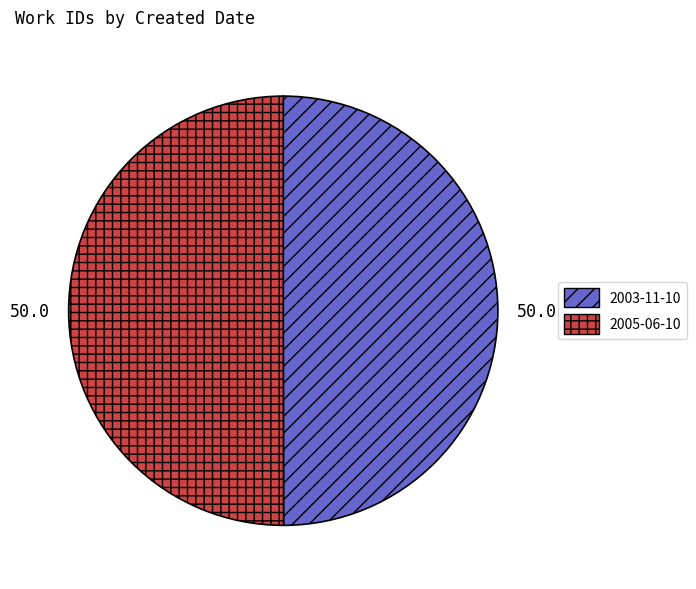

Approximately how many times larger is the value at 2005-06-10 compared to 2003-11-10?

1.0